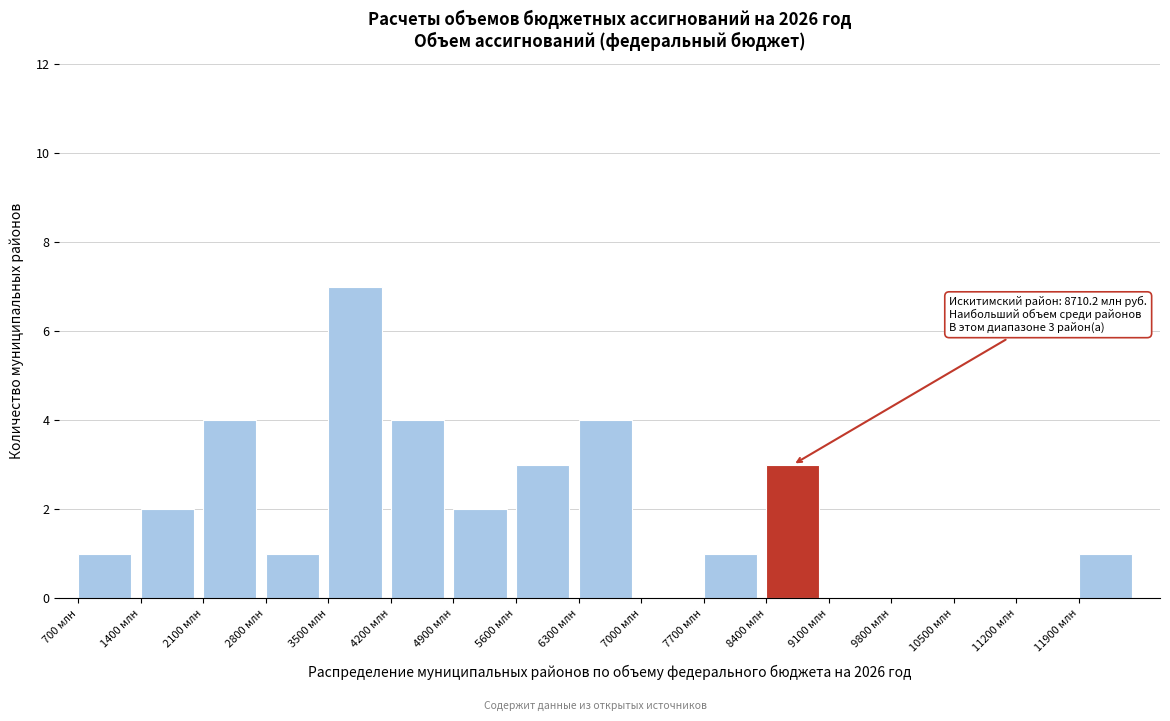

Over which range of the x-axis is the bar tallest?

3500 to 4200